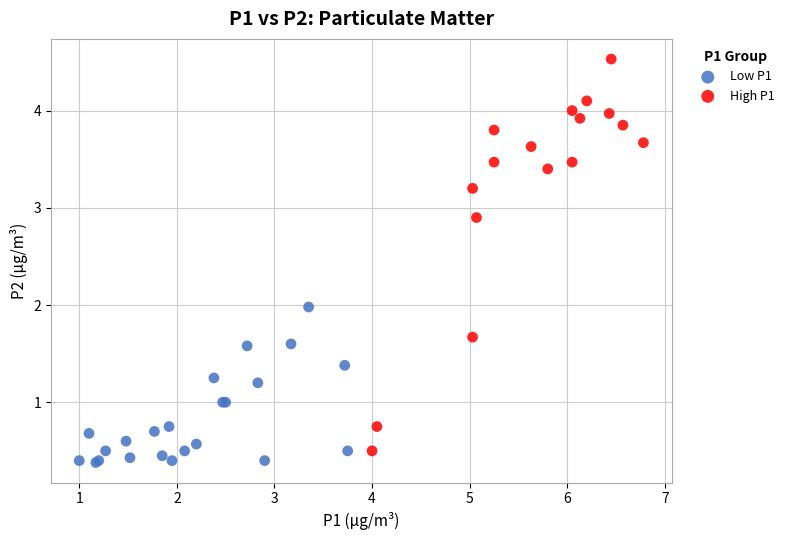

Which series reaches the minimum Y coordinate?

Low P1